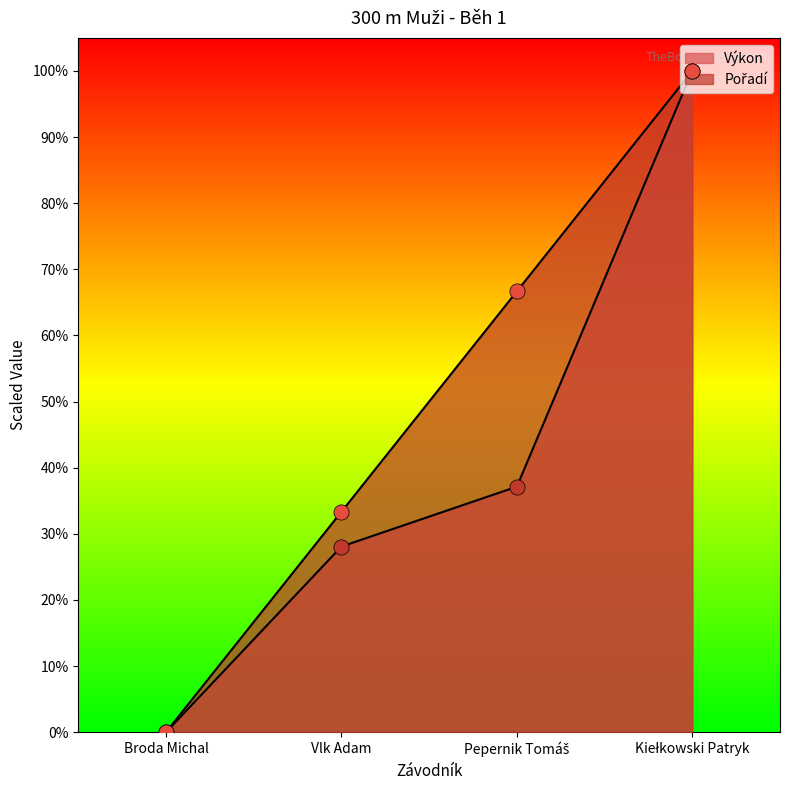

Which series reaches the minimum Y coordinate?

Pořadí